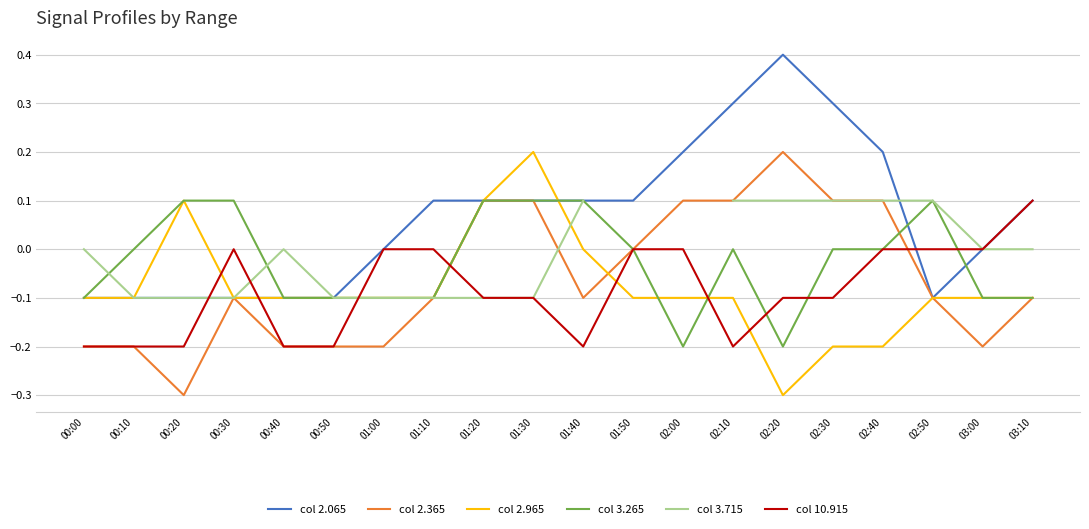

What is the sum of all col 2.065 values?

1.3